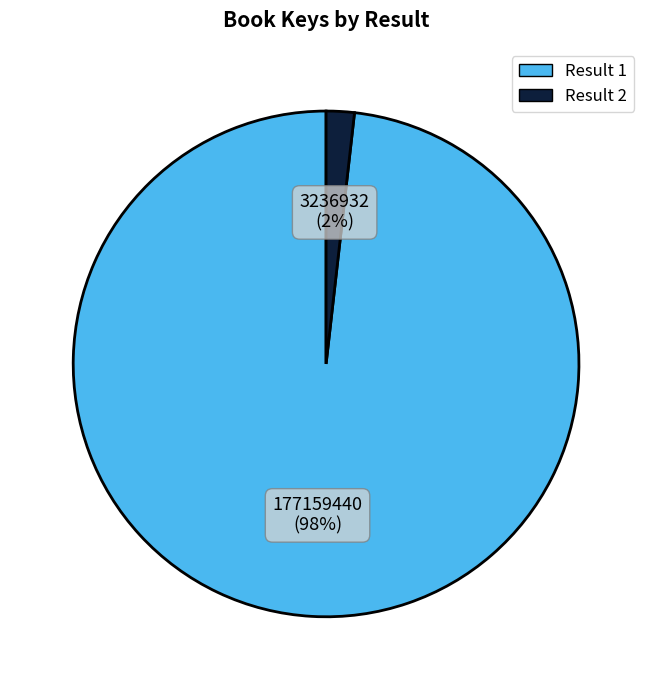

How many segments does this pie chart have?

2